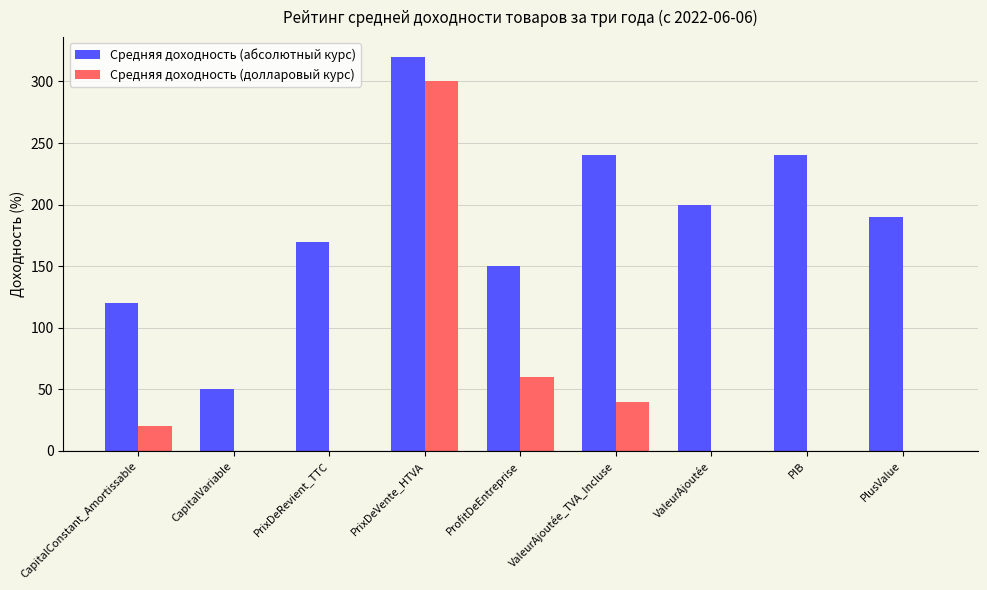

What is the highest value of the Средняя доходность (абсолютный курс) series?

320